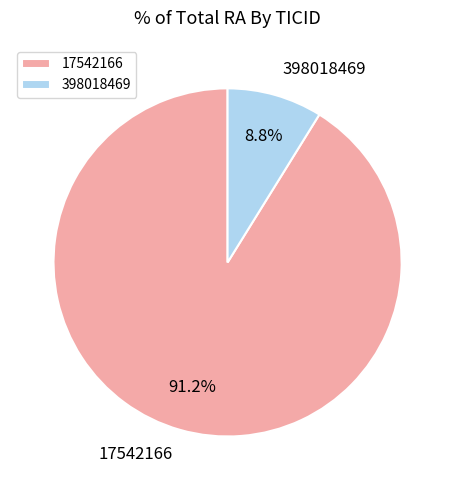

To the nearest percent, what percentage of the pie is 398018469?

9%